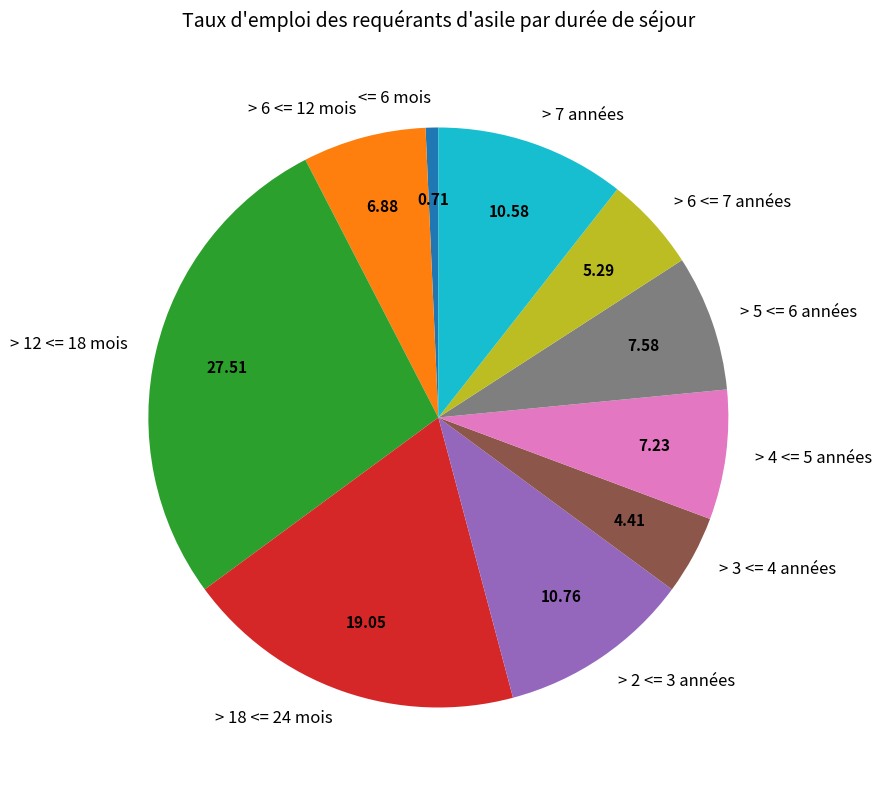

Do > 7 années and > 6 <= 12 mois together represent more than half of the pie?

No